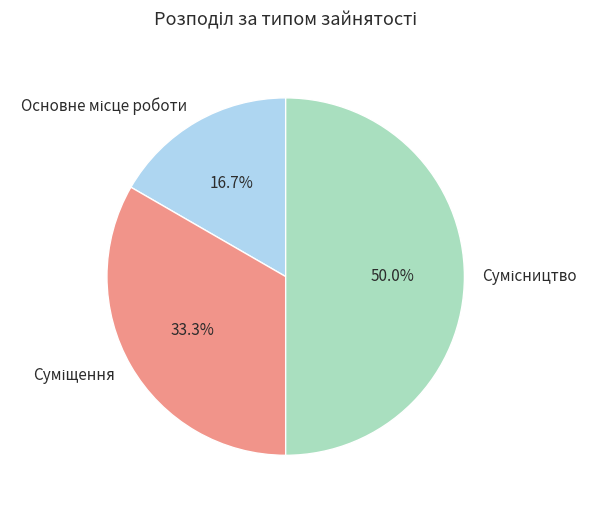

True or false: Суміщення accounts for 33% of the total.

True